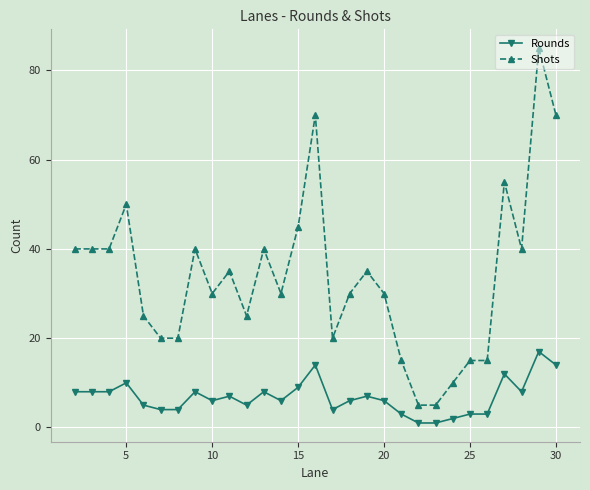

True or false: Rounds has more than 2 interior local peaks.

True